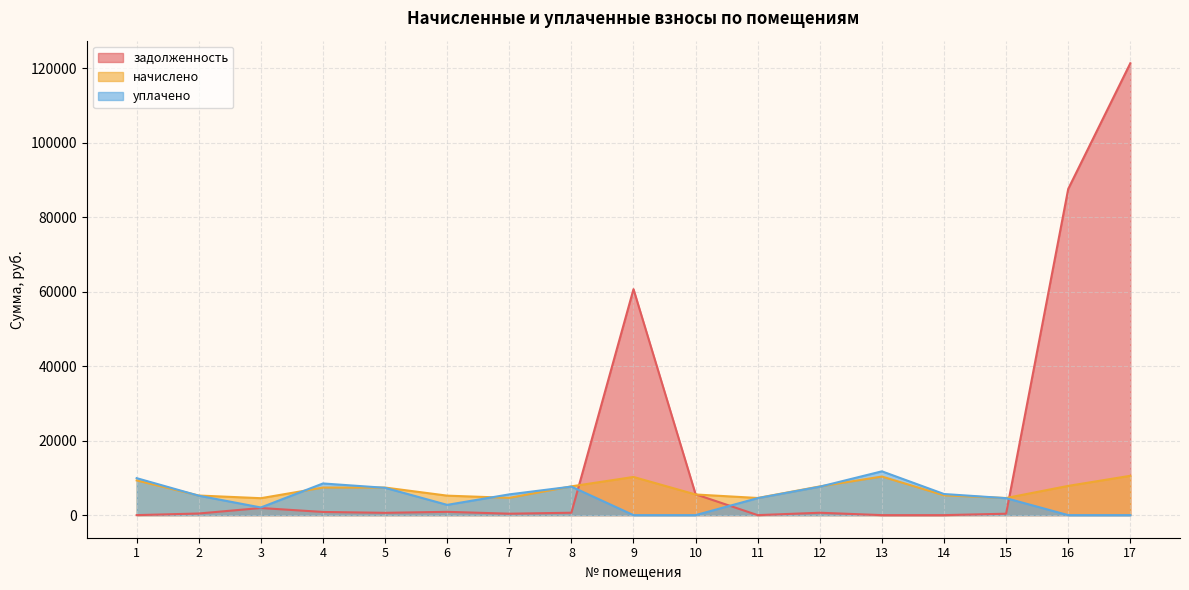

Between 11 and 7, which is larger?

7